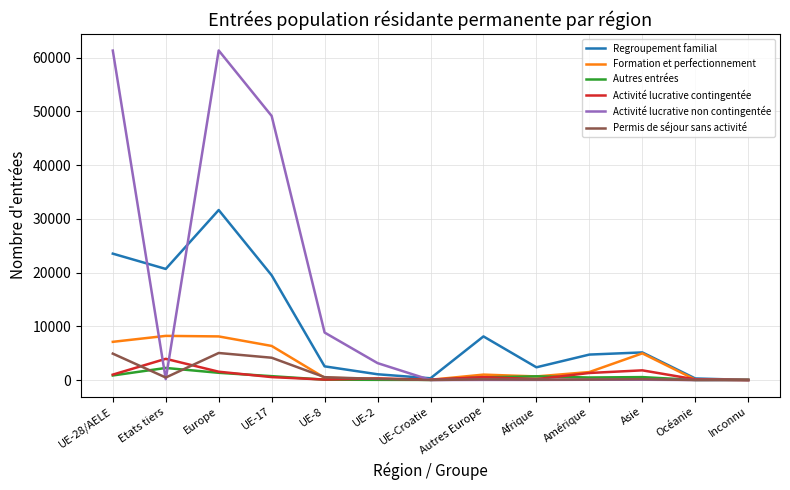

Which series has the widest spread of values?

Activité lucrative non contingentée